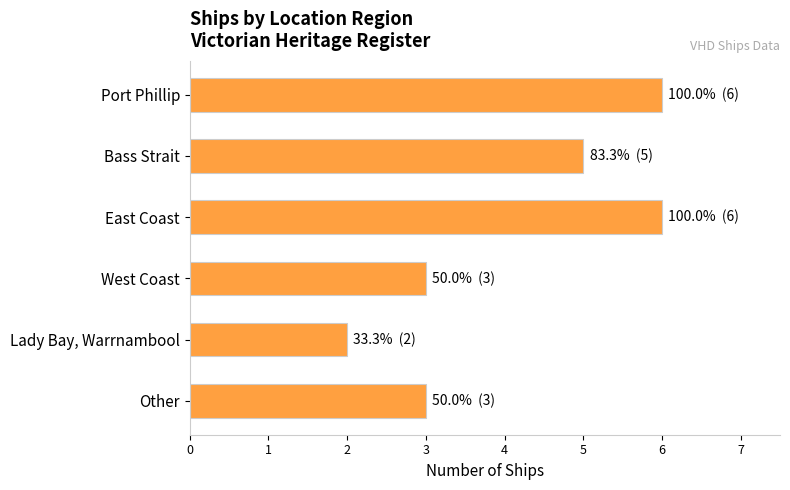

True or false: the data shows 10 at Port Phillip.

False